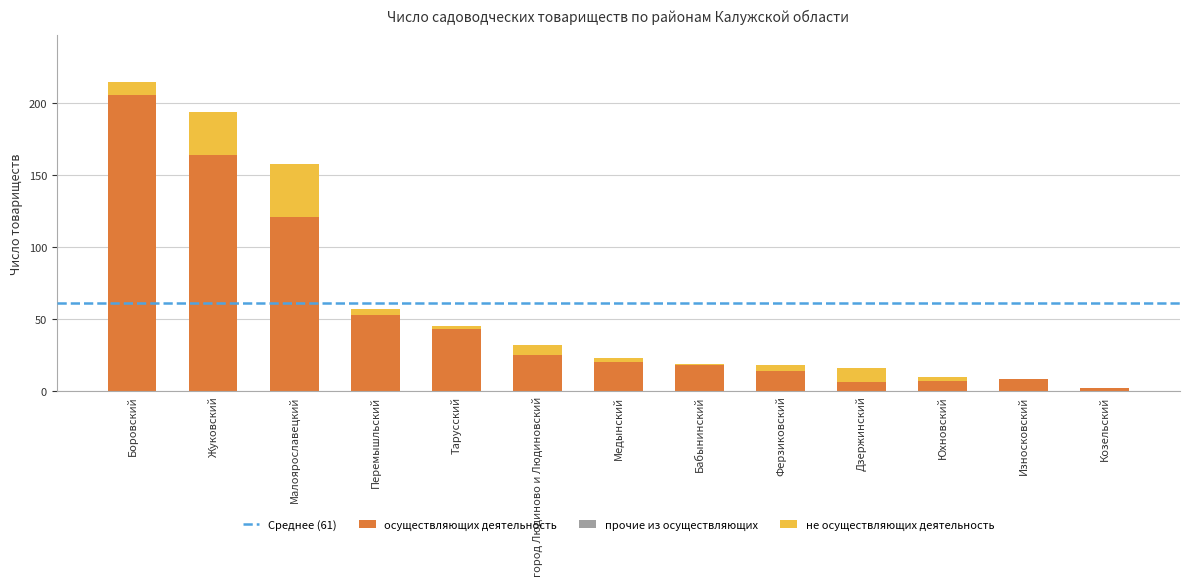

What is the total value across all series at Дзержинский?

16